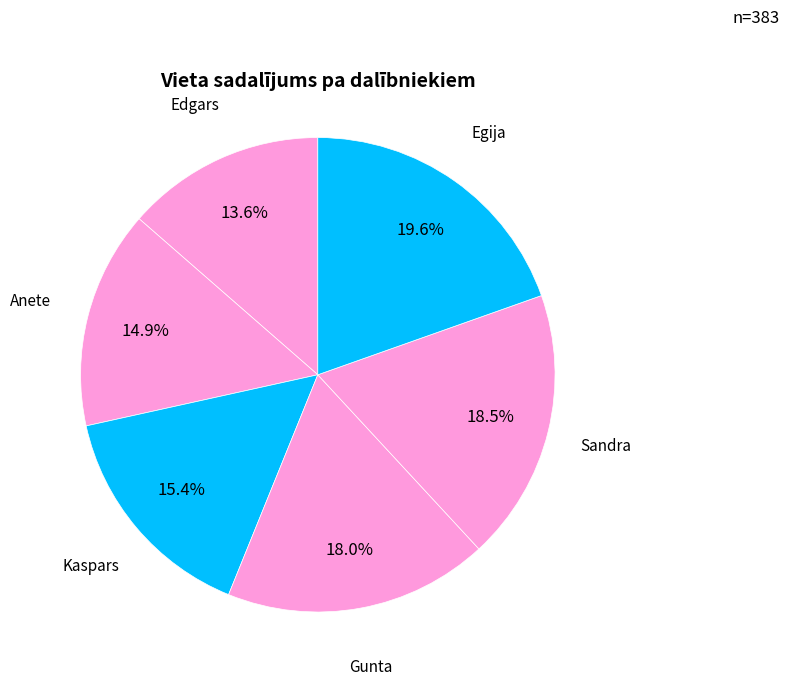

Which category has the biggest portion of the pie?

Egija